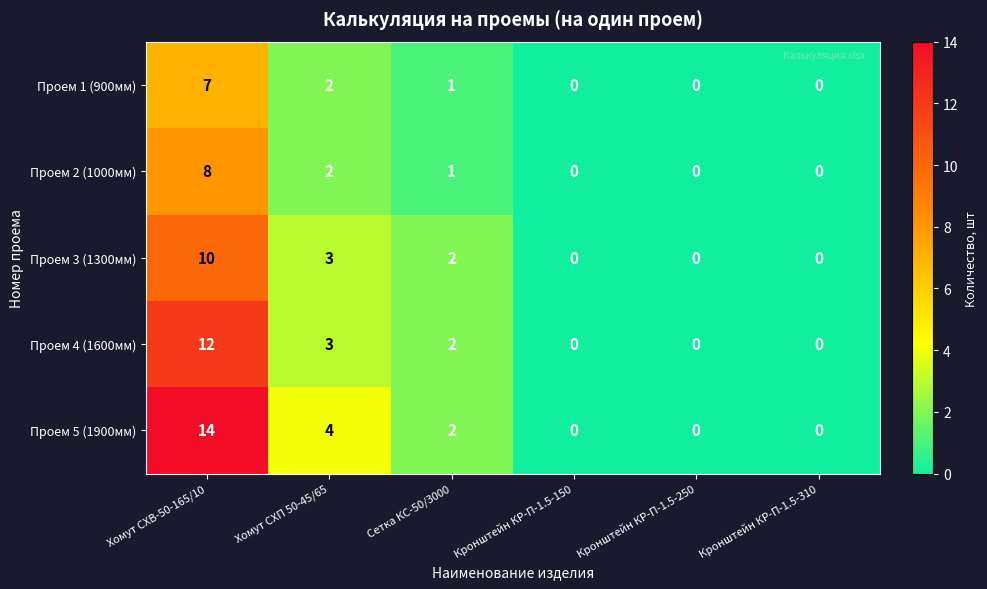

How many positive values does the Проем 2 (1000мм) series have?

3